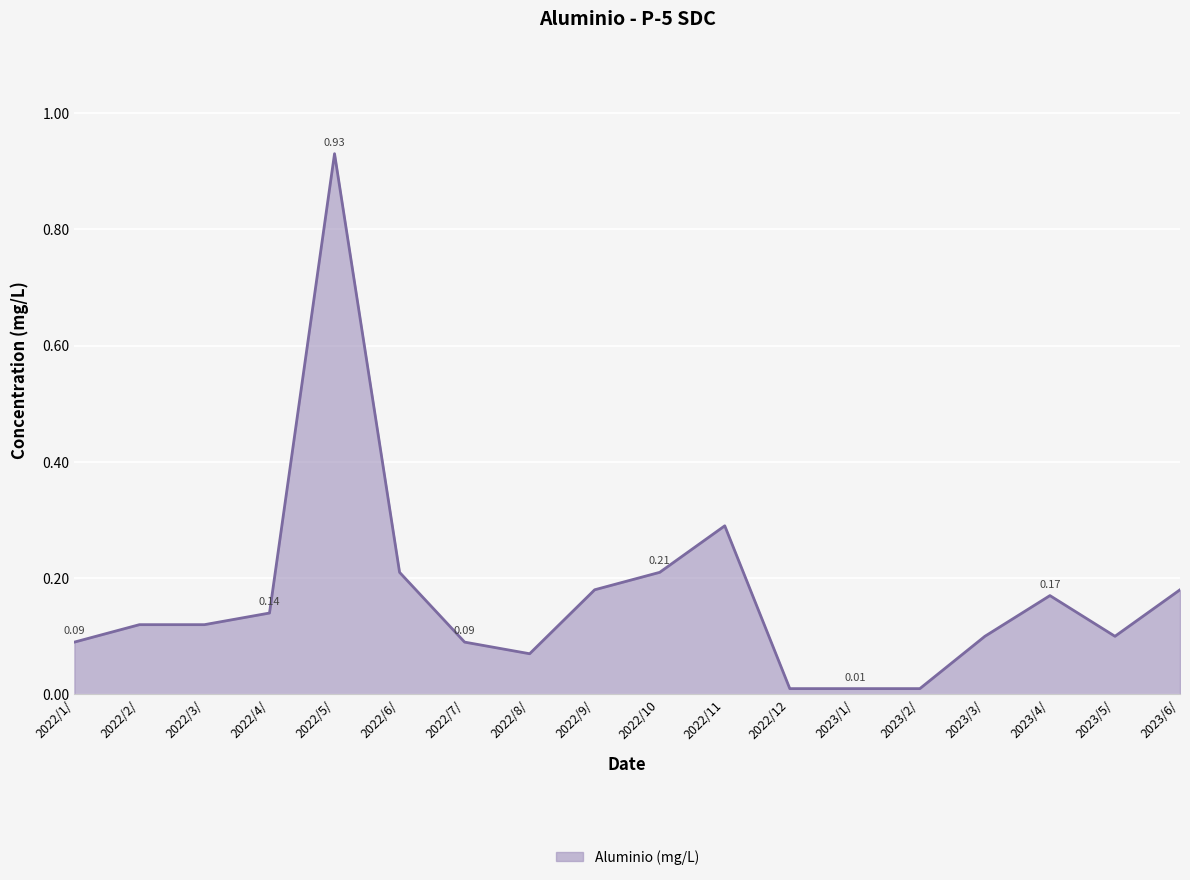

How many lines are shown in the chart?

1